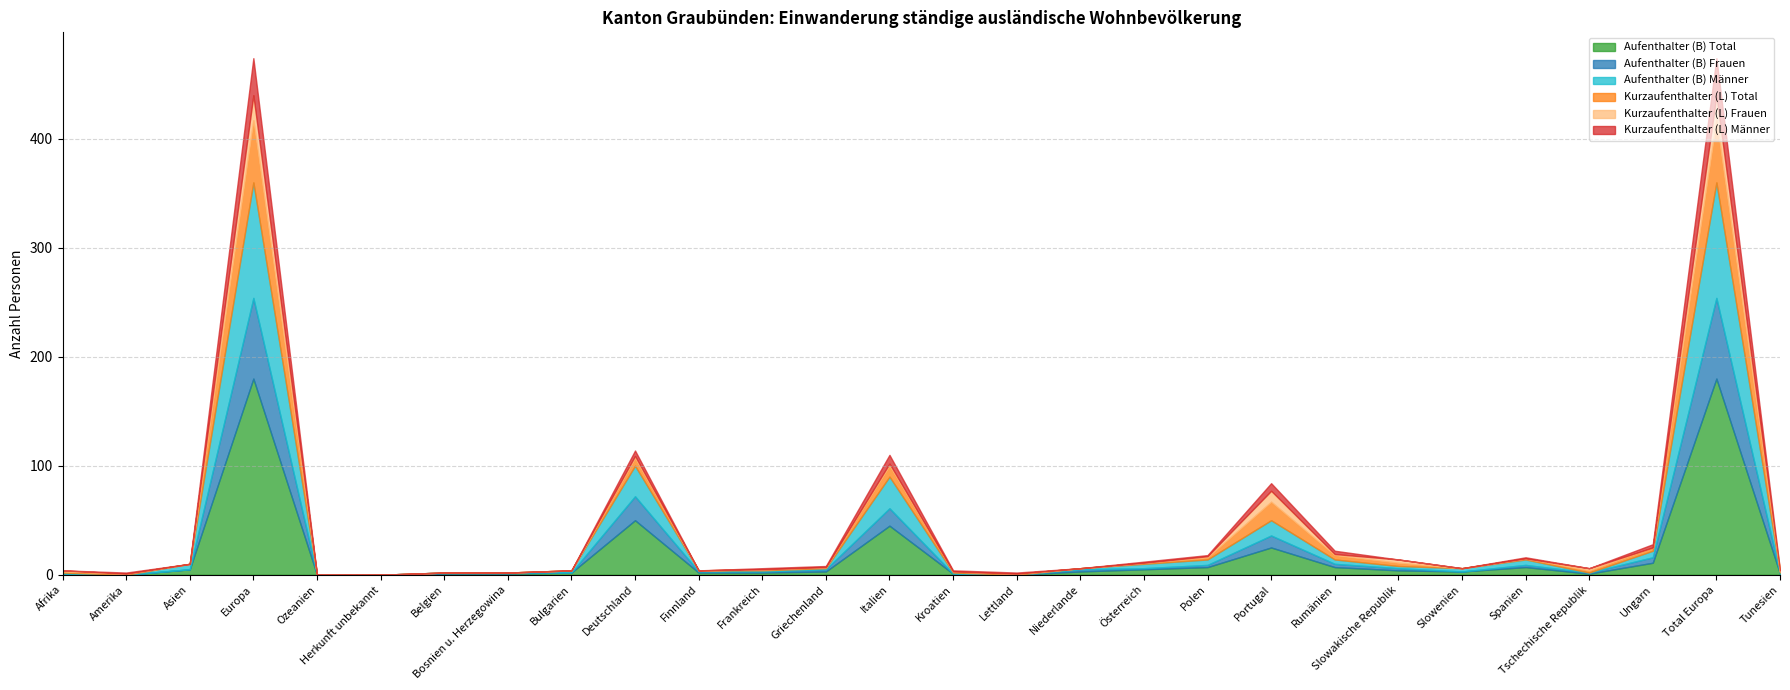

What position from the right is Spanien?

5